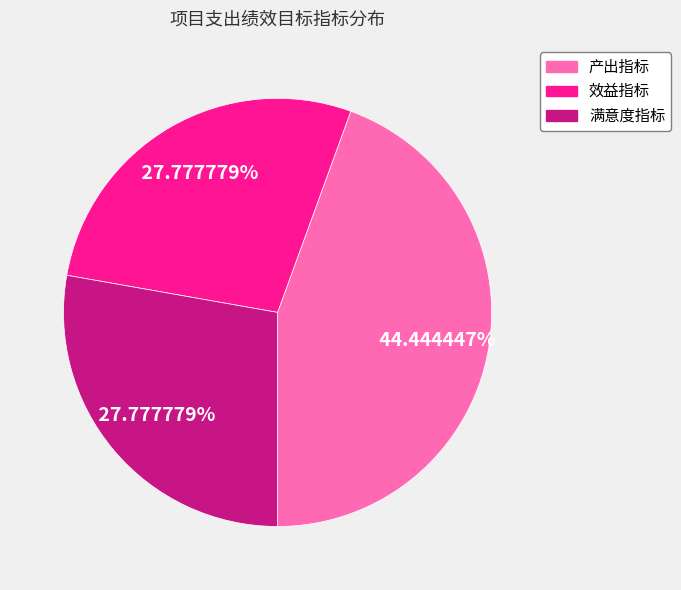

The 效益指标 slice represents 28% of the pie. True or false?

True